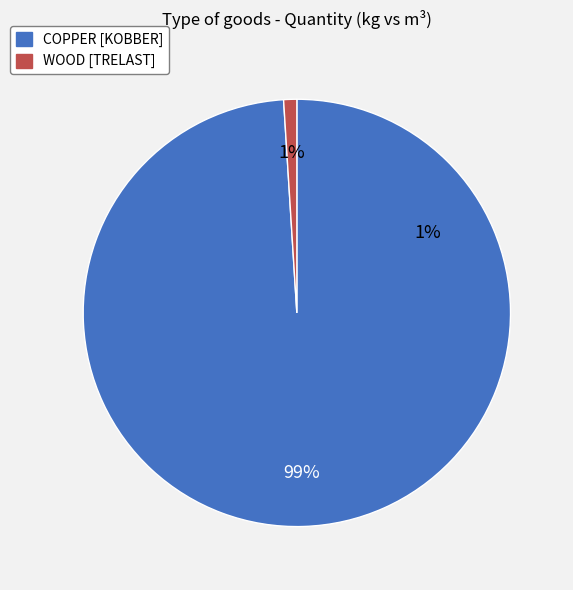

Which slice is the largest?

COPPER [KOBBER]